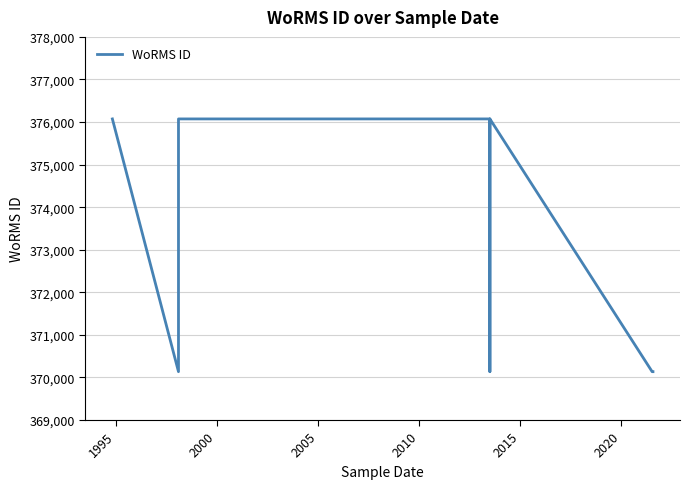

True or false: there are more than 2 points higher than both neighbors.

False